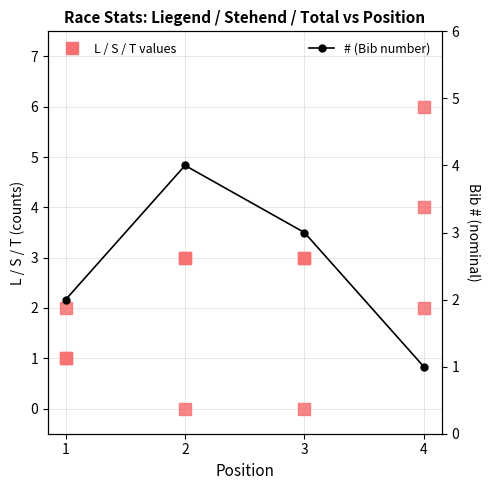

What is the total value across all series at 1?

6